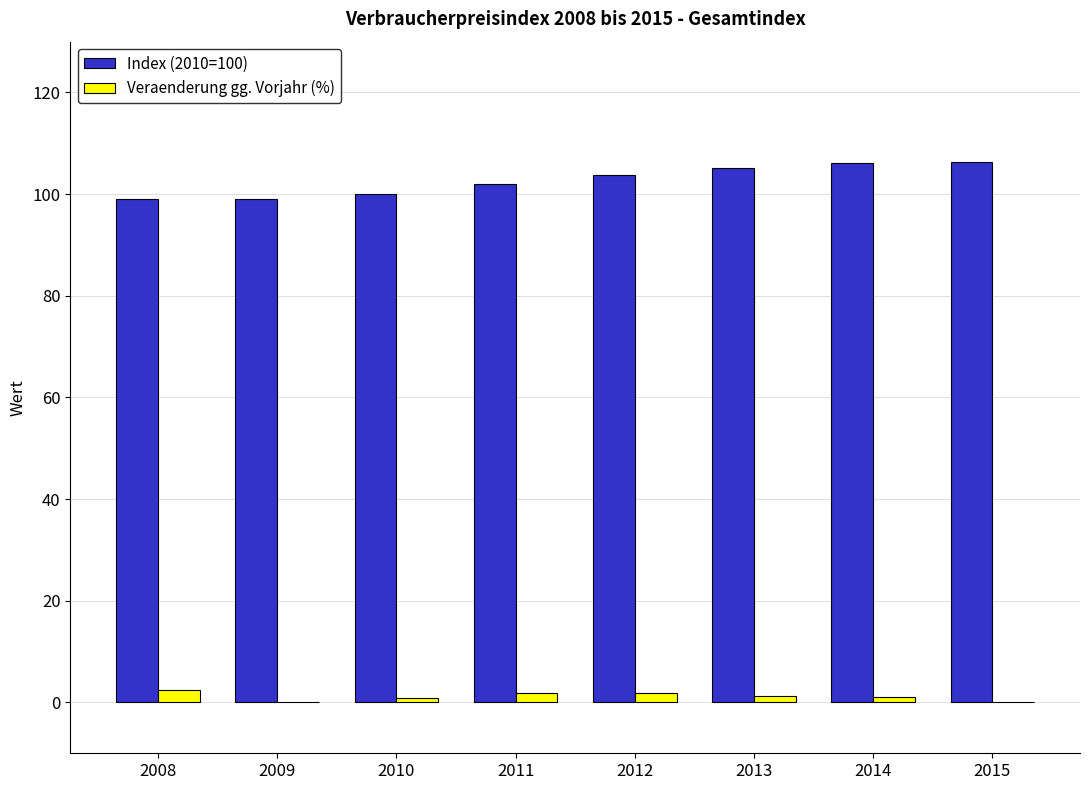

True or false: Index (2010=100) has a value of 103.8 at 2012.

True